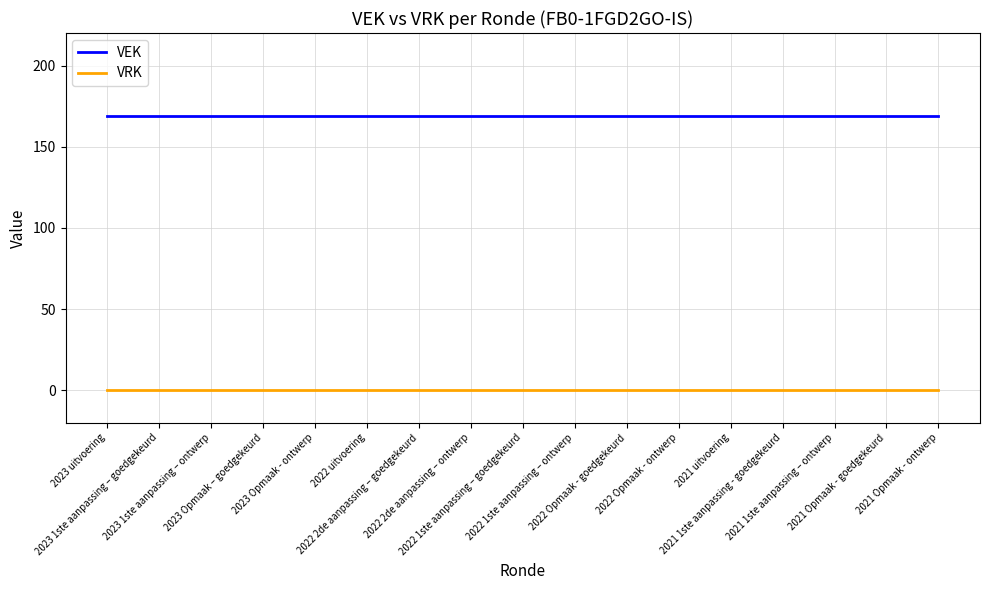

Which series has the largest total across all categories?

VEK